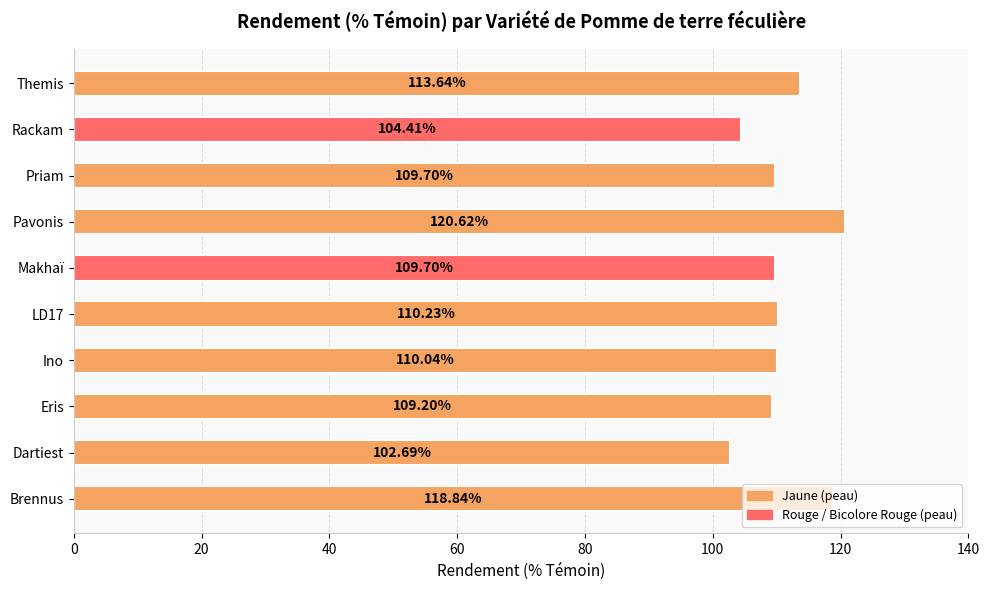

What is the difference between the maximum and minimum values?

17.9